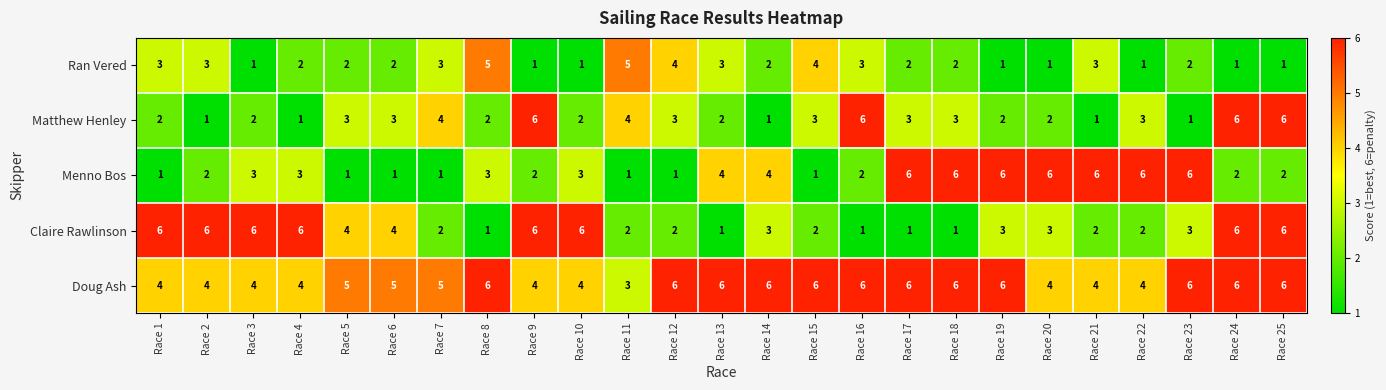

What is the difference between the highest and lowest values at Race 23?

5